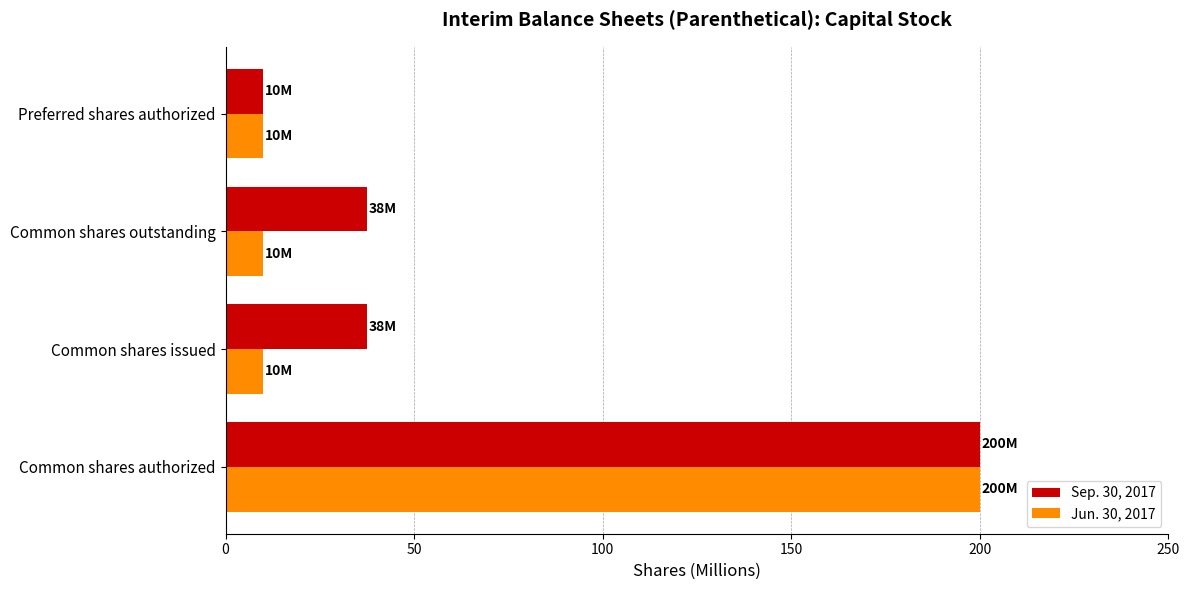

What is the sum of all Sep. 30, 2017 values?

285.1